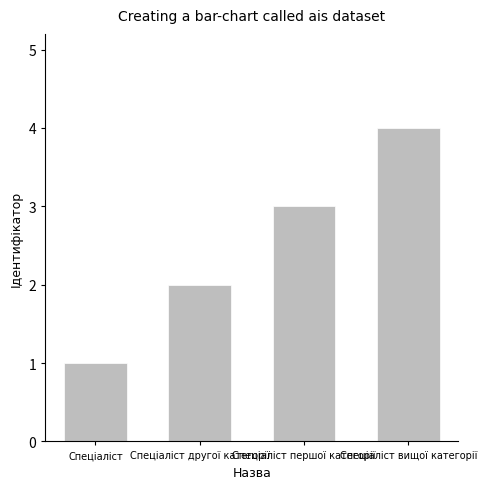

Reading left to right, what are all the values shown in this chart?

1	2	3	4